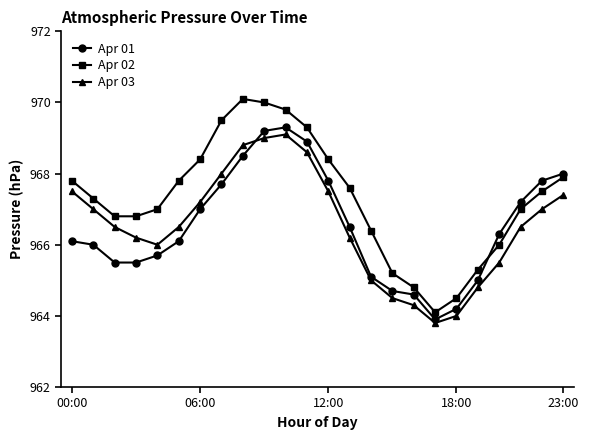

True or false: Apr 03 and Apr 02 intersect in this chart.

False